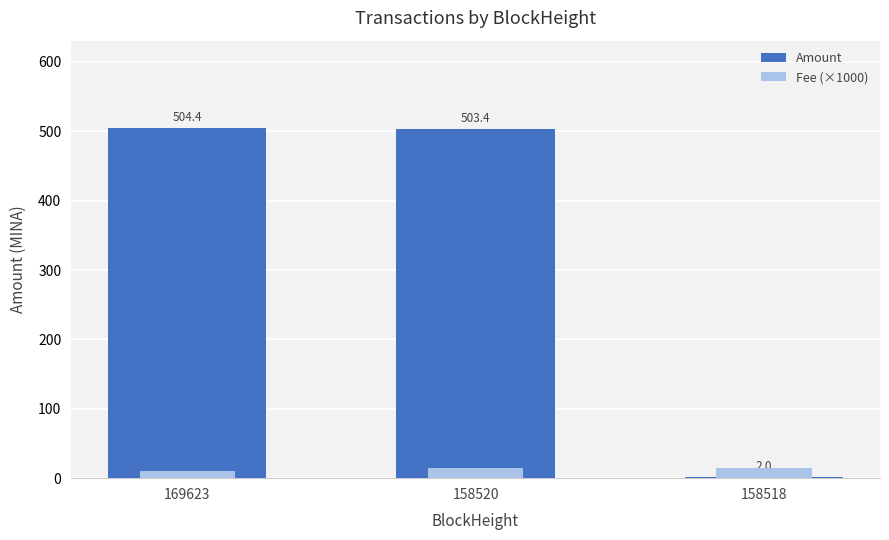

Are the bars horizontal?

No